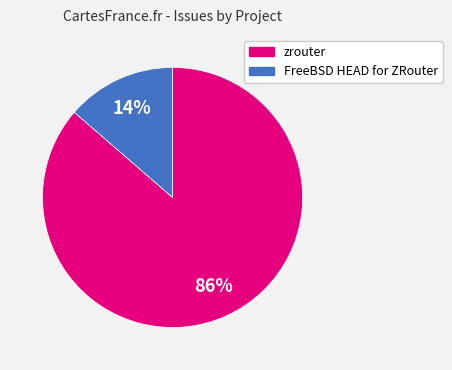

To the nearest percent, what percentage of the pie is FreeBSD HEAD for ZRouter?

14%